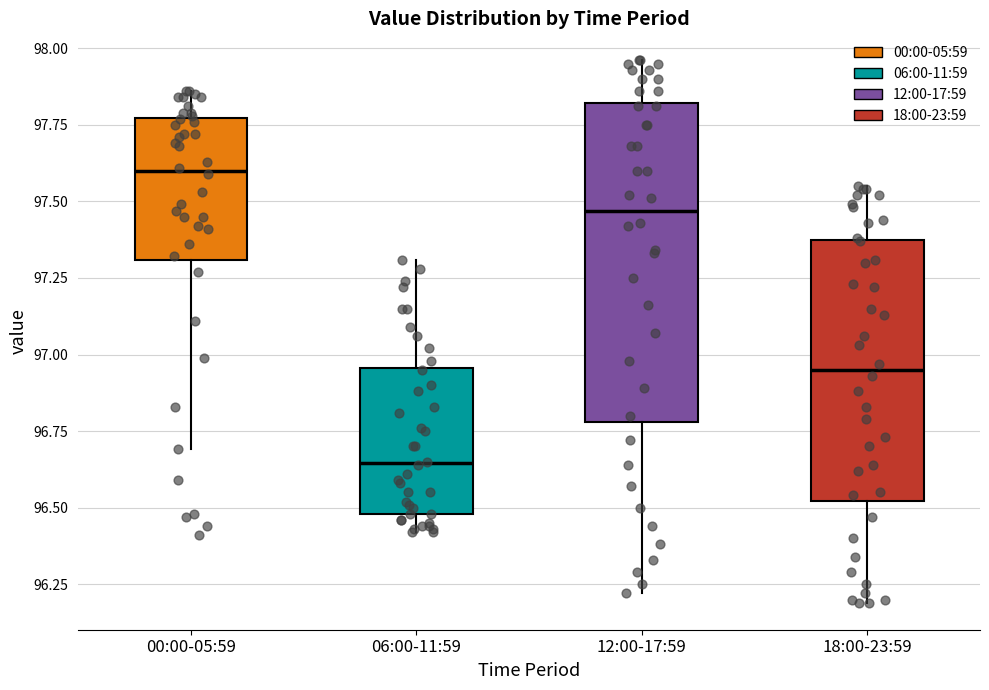

Which box's median line is the lowest?

06:00-11:59